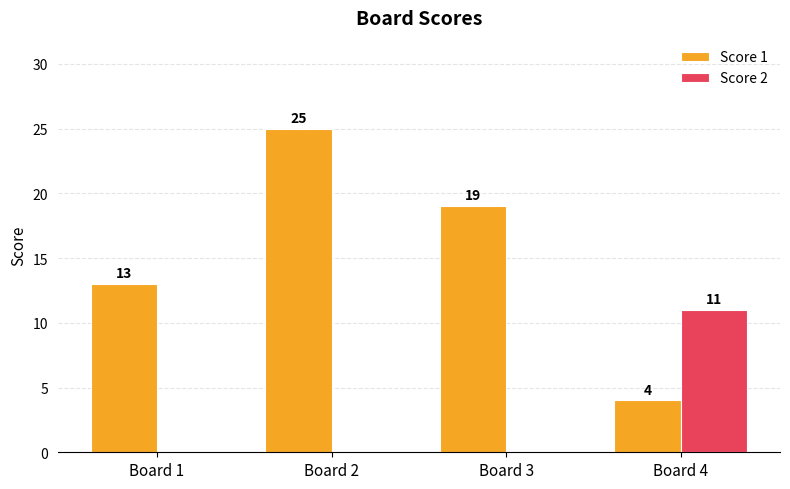

Is it true that Score 1 equals 25 at Board 2?

True